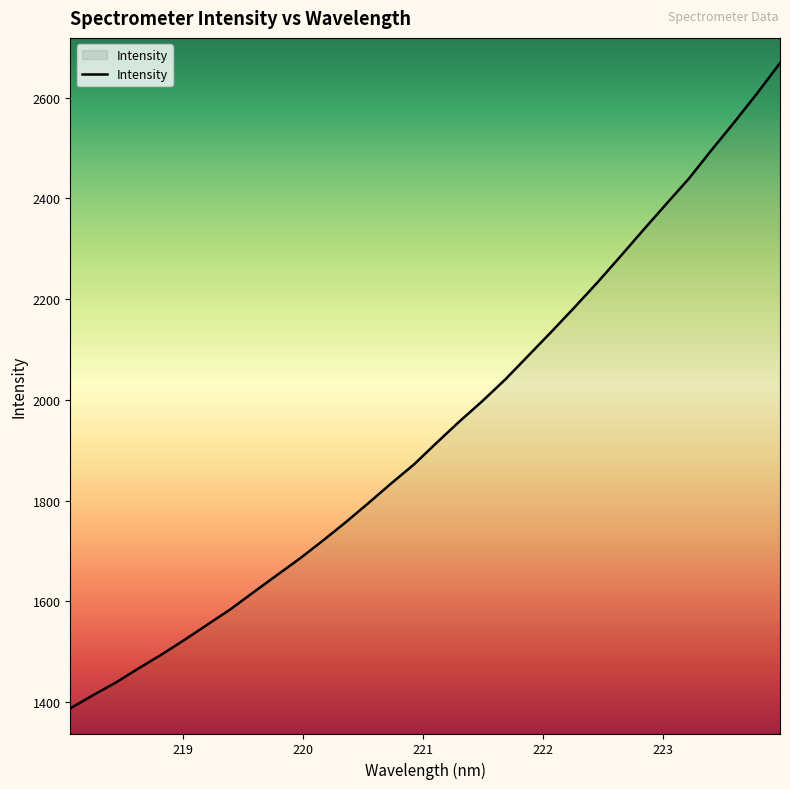

Count the number of categories in the chart.

32